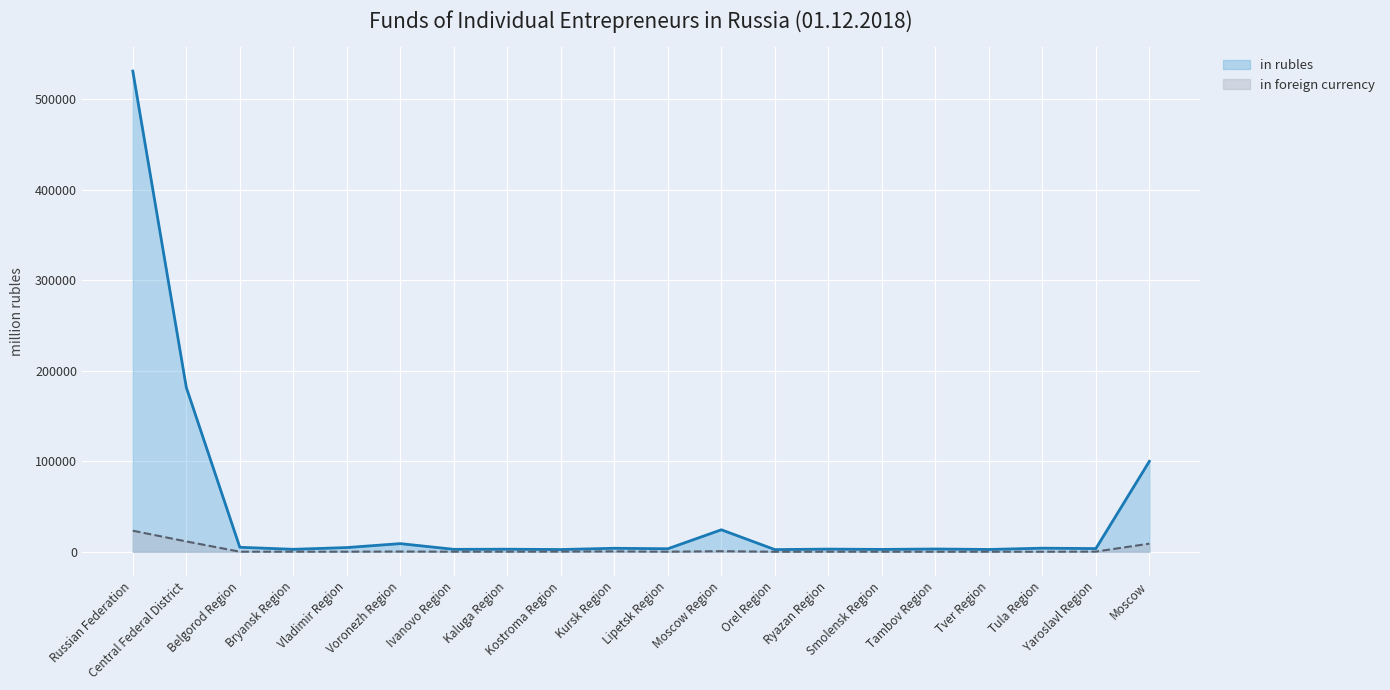

Reading left to right, what are all the values shown in this chart?

in rubles: 531059	181589	4937	2707	4634	8988	2672	2823	2468	3844	3317	24292	2403	2927	2590	3048	2539	3949	3519	99930
in foreign currency: 23256	11389	79	102	89	249	87	90	191	431	74	616	7	72	58	16	53	41	191	8942